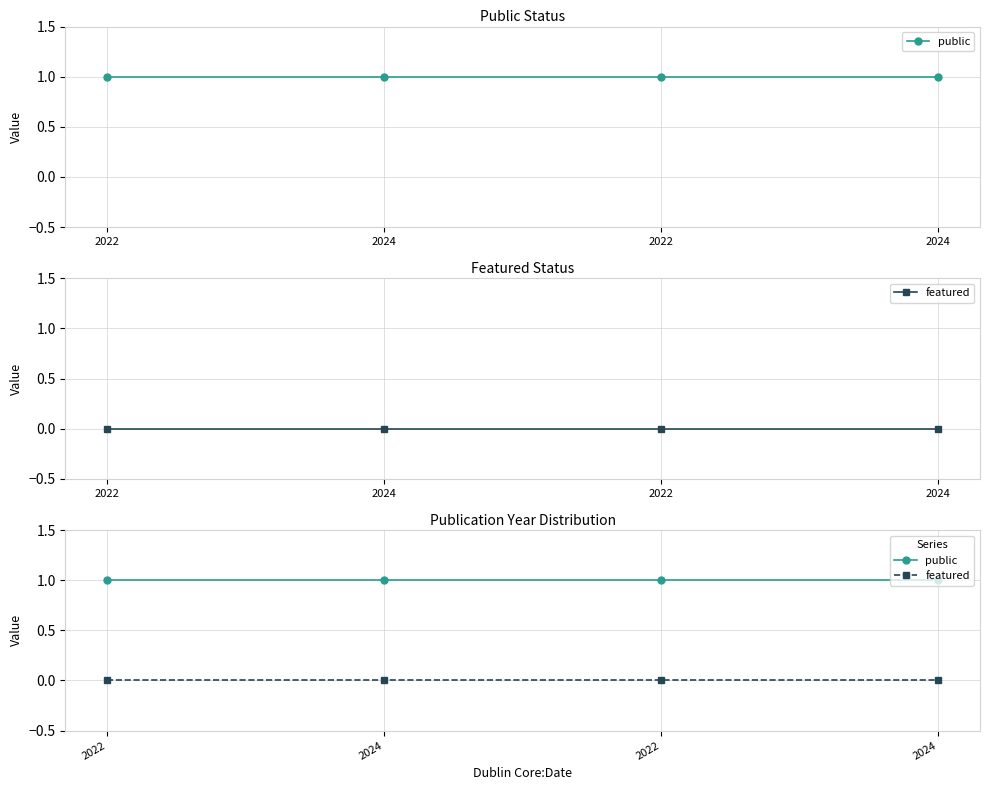

What is the approximate value of public at 2024?

1